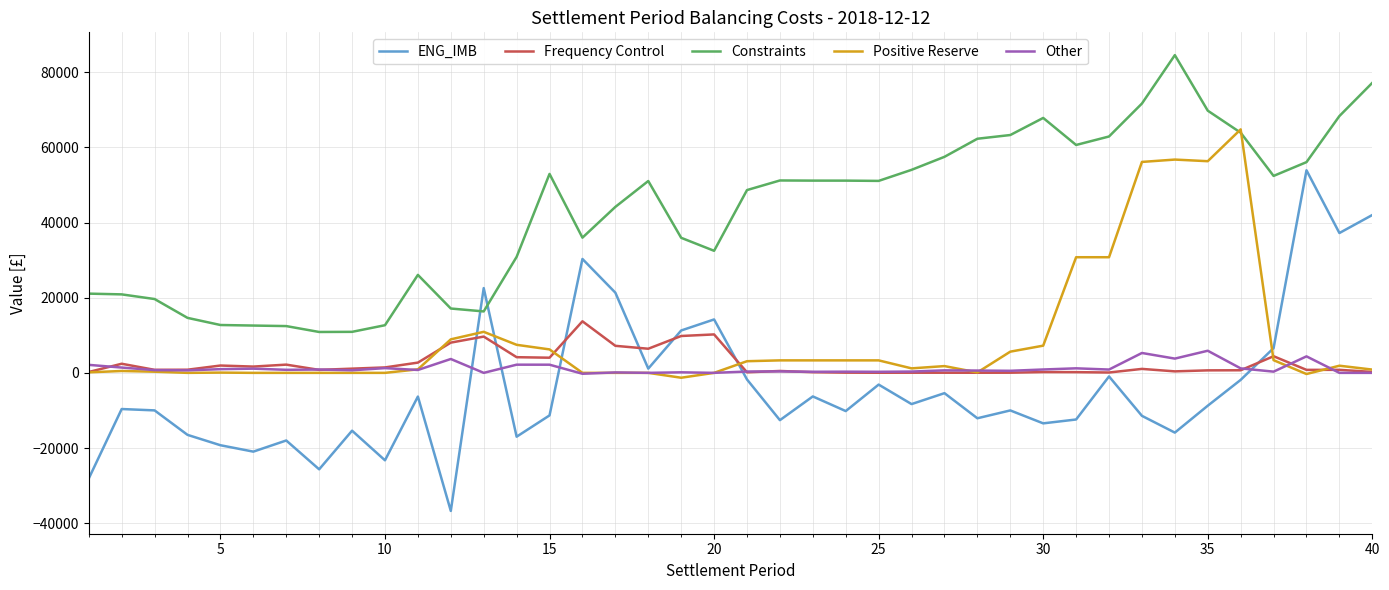

How many lines are shown in the chart?

5